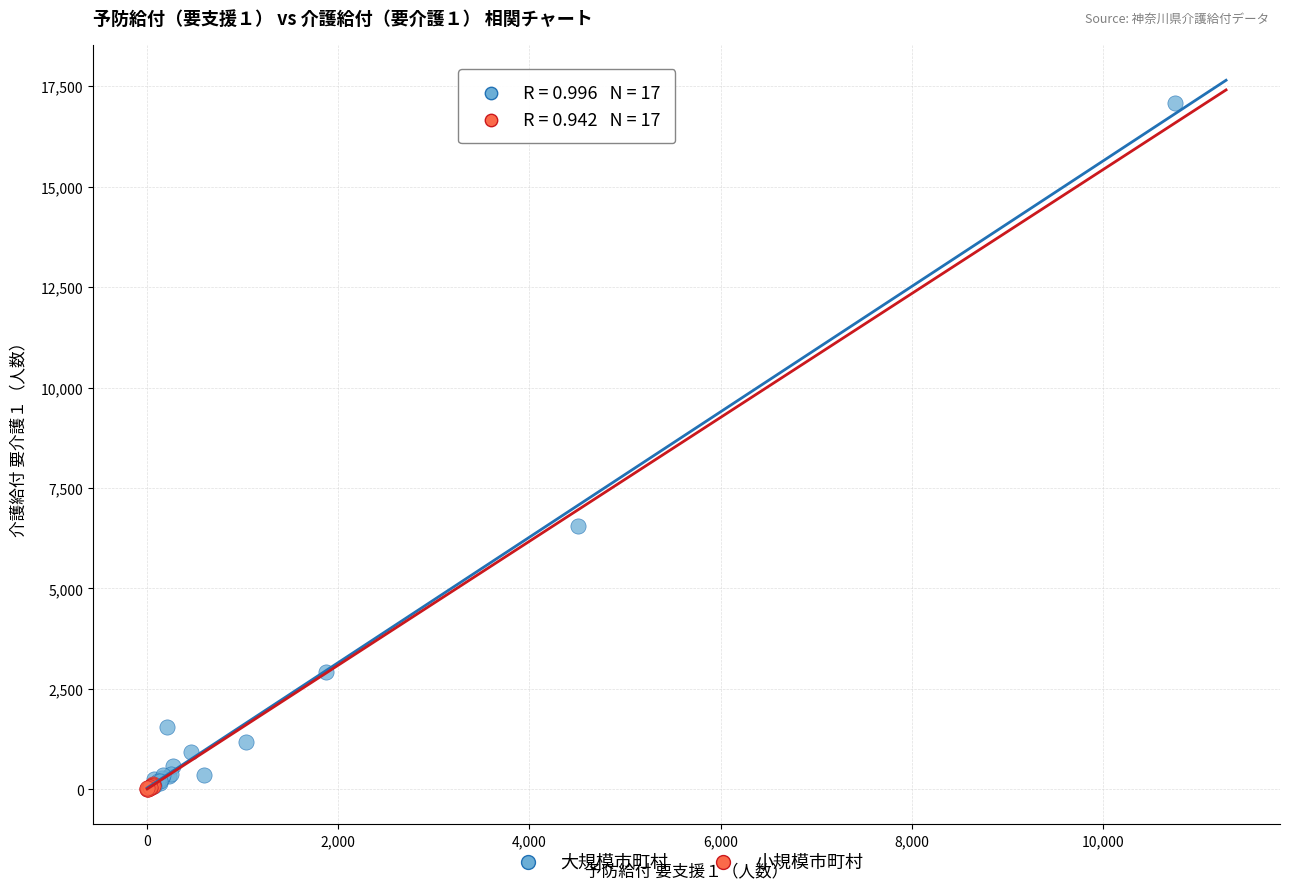

Which series has the largest Y range (max minus min)?

大規模市町村